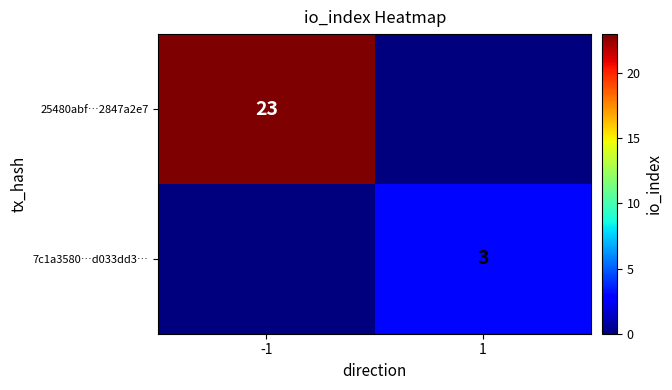

The 25480abf…2847a2e7 series shows 16 at -1. True or false?

False